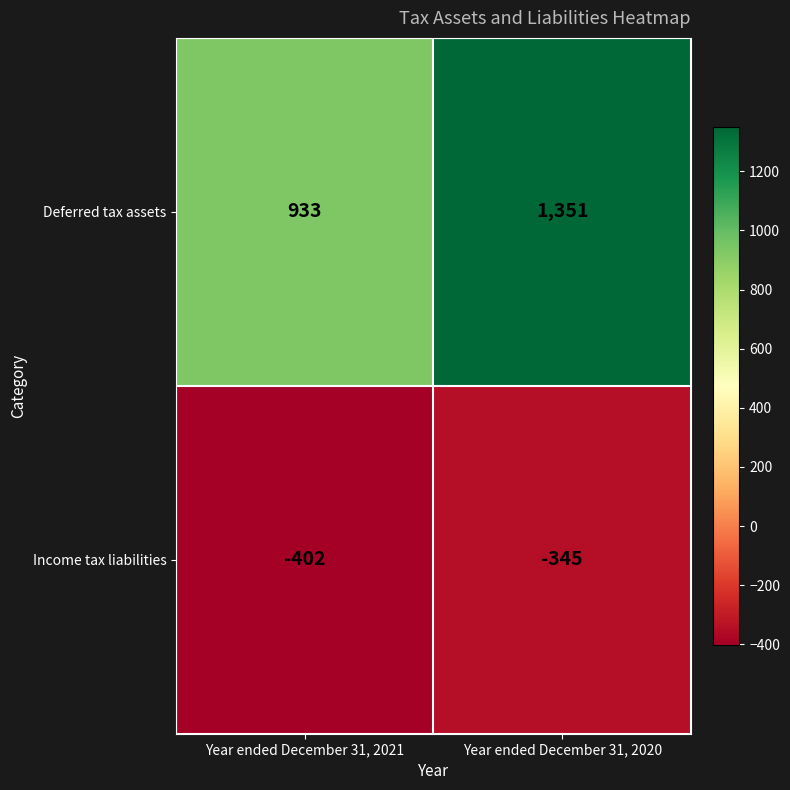

Rank the series by their average value, from lowest to highest.

Income tax liabilities, Deferred tax assets